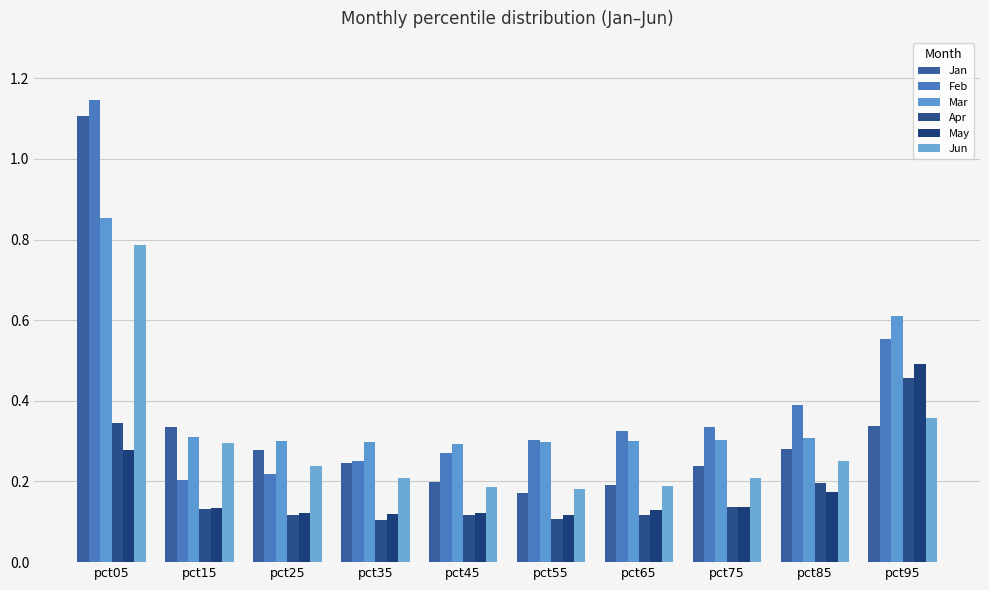

Which series has the widest spread of values?

Feb